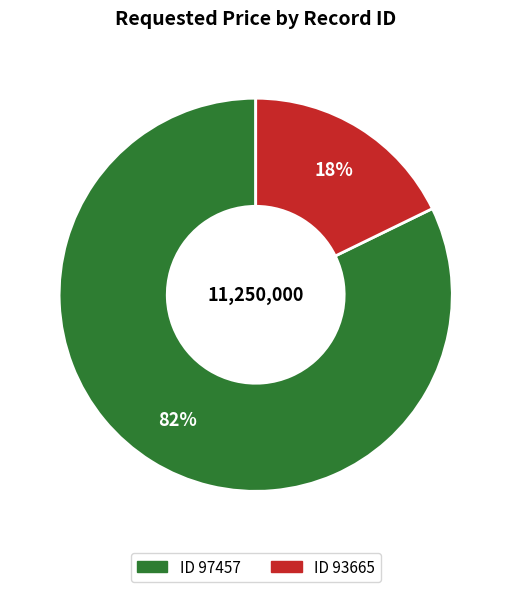

To the nearest percent, what is the average slice percentage?

50%